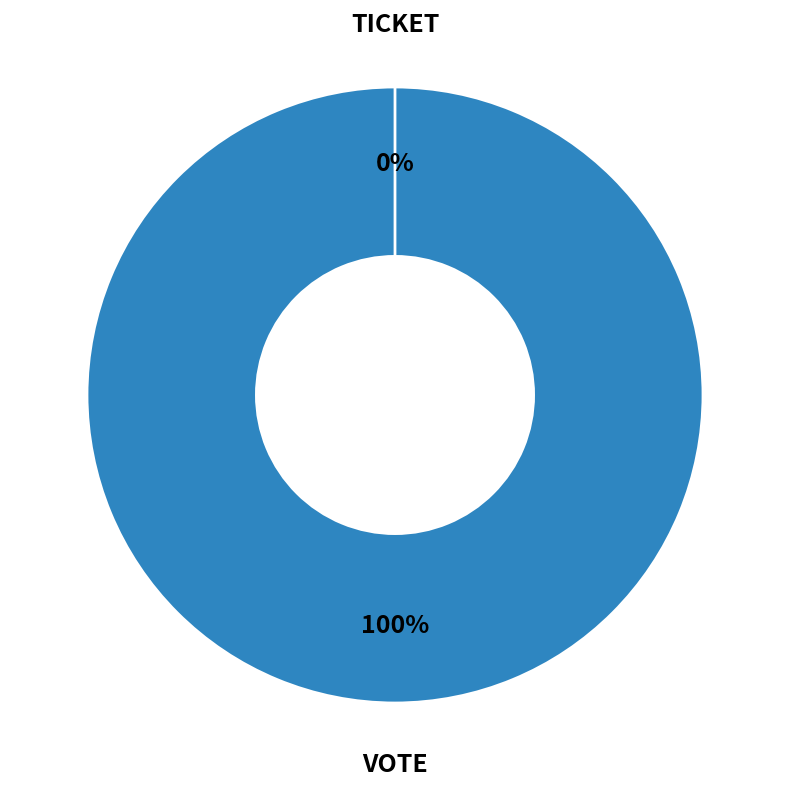

Is it true that Ticket is 0% of the pie?

True